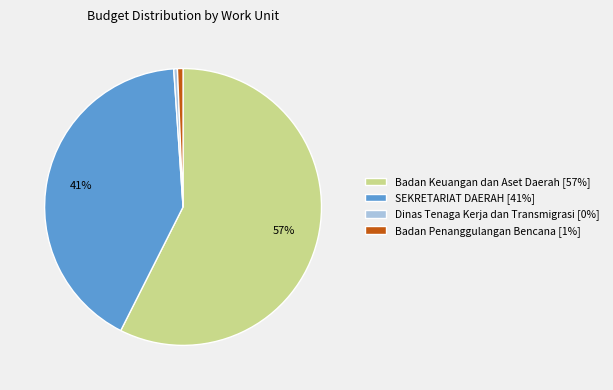

Is the sum of Dinas Tenaga Kerja dan Transmigrasi [0%] and Badan Keuangan dan Aset Daerah [57%] greater than half?

Yes